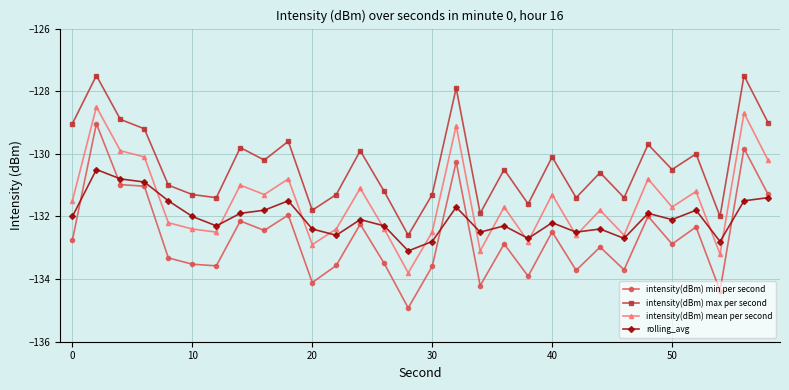

What is the maximum value shown in the chart?

-127.5